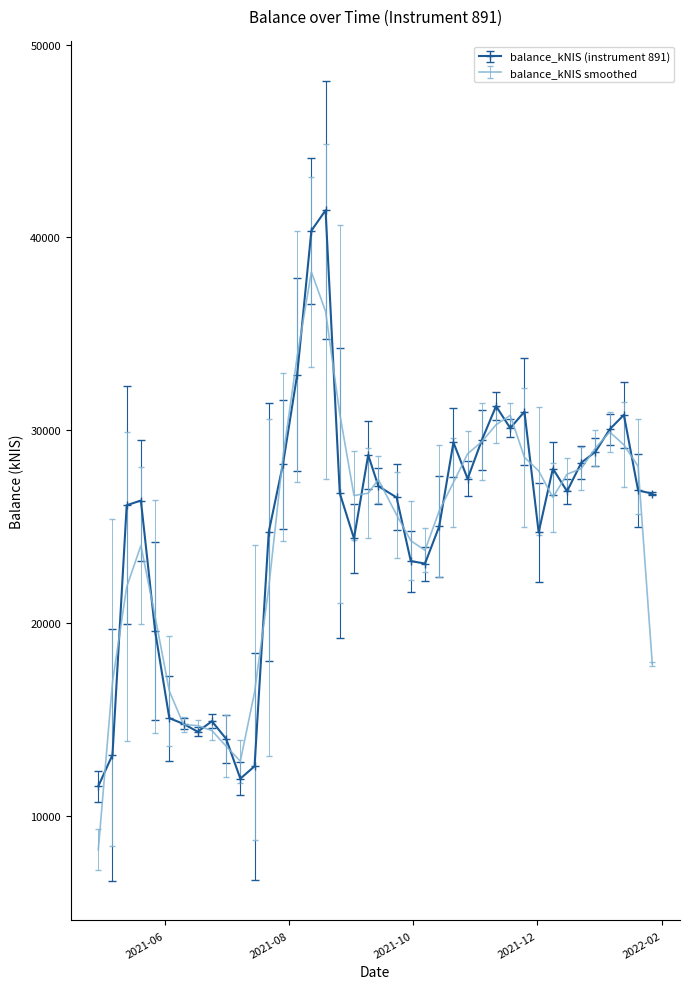

Rank the series by their maximum value, from highest to lowest.

balance_kNIS (instrument 891), balance_kNIS smoothed